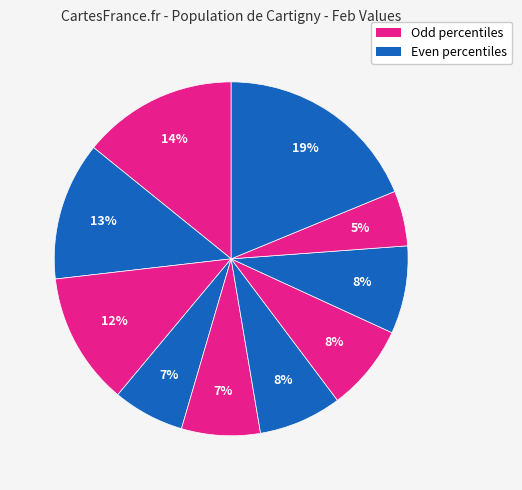

How many slices are in this pie chart?

10